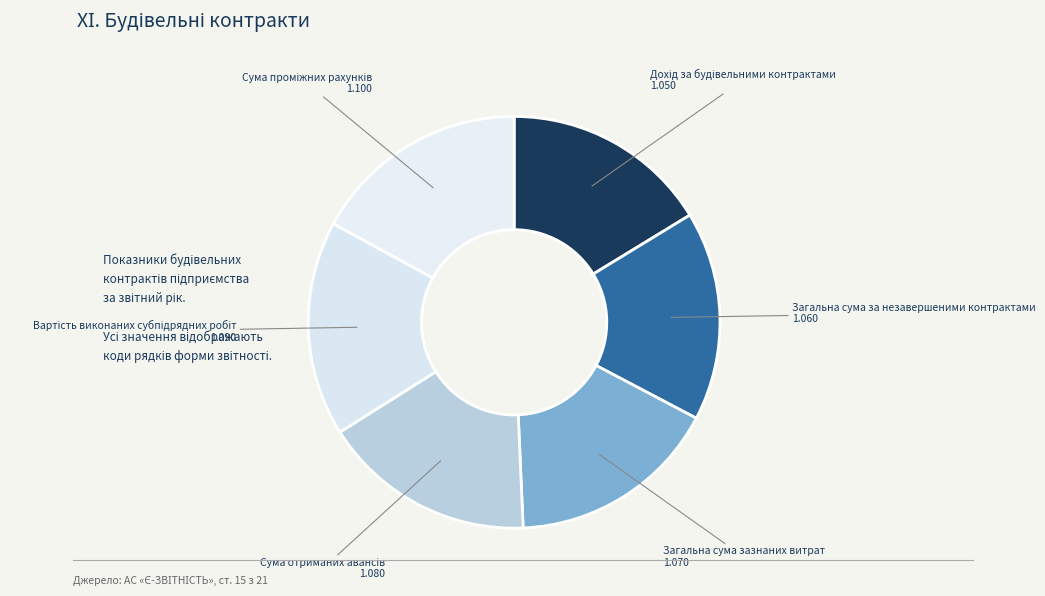

To the nearest percent, what is the difference between the largest and smallest slice percentages?

1%